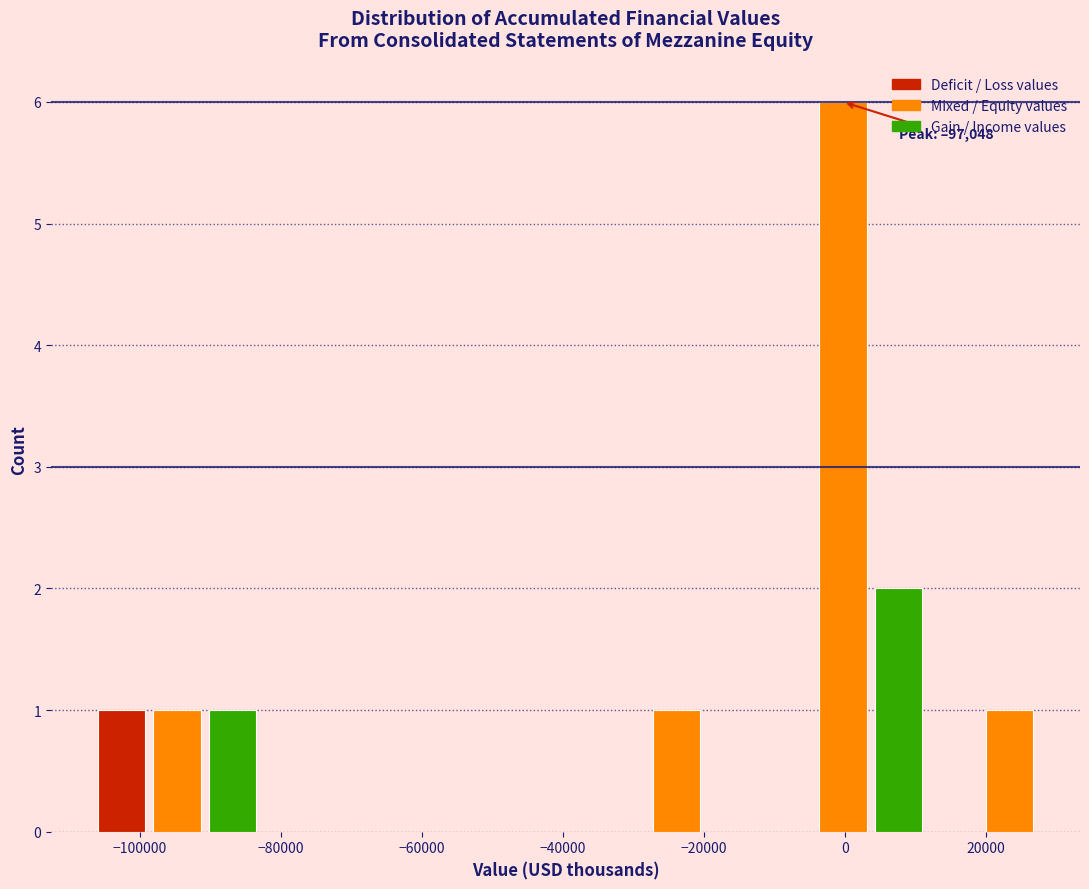

Read against the x-axis, roughly where is the centre of the tallest bar?

0